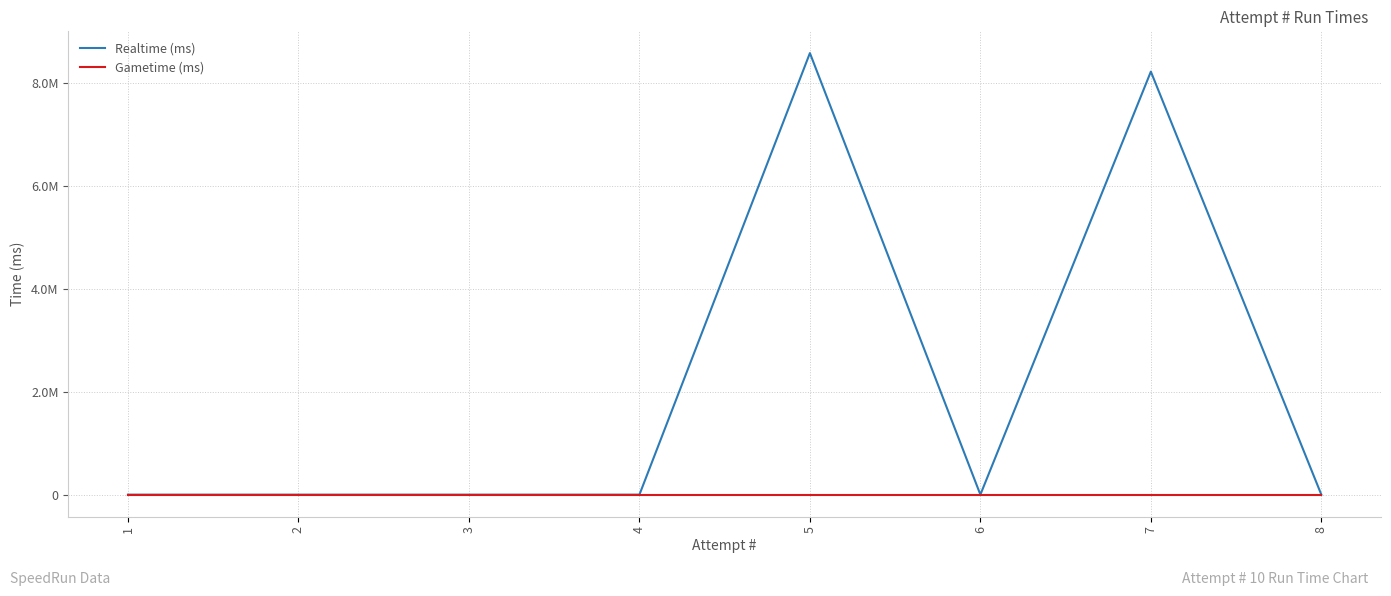

Does the chart display data point markers on the line(s)?

No